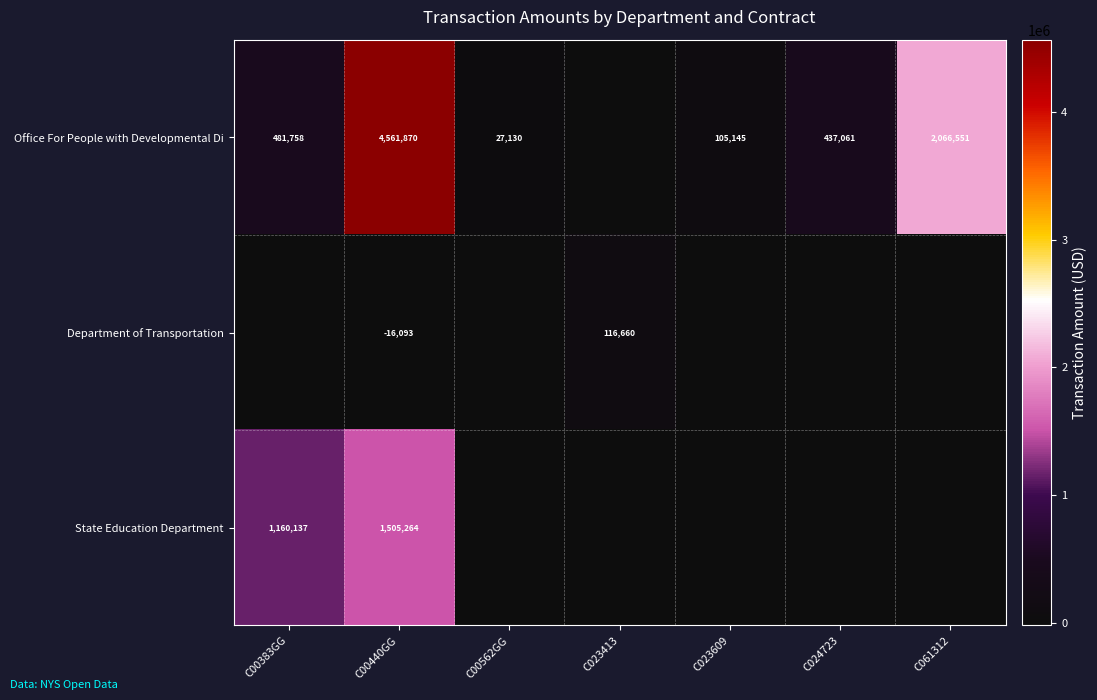

Count the number of data series in this chart.

3